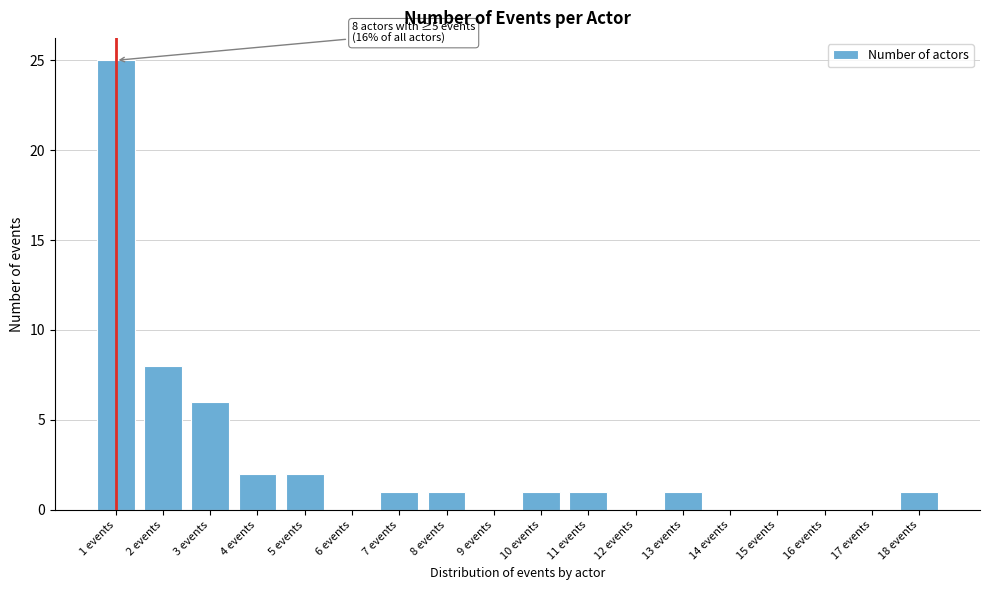

Reading left to right, extract all data points from this chart.

1 events=25	2 events=8	3 events=6	4 events=2	5 events=2	6 events=0	7 events=1	8 events=1	9 events=0	10 events=1	11 events=1	12 events=0	13 events=1	14 events=0	15 events=0	16 events=0	17 events=0	18 events=1